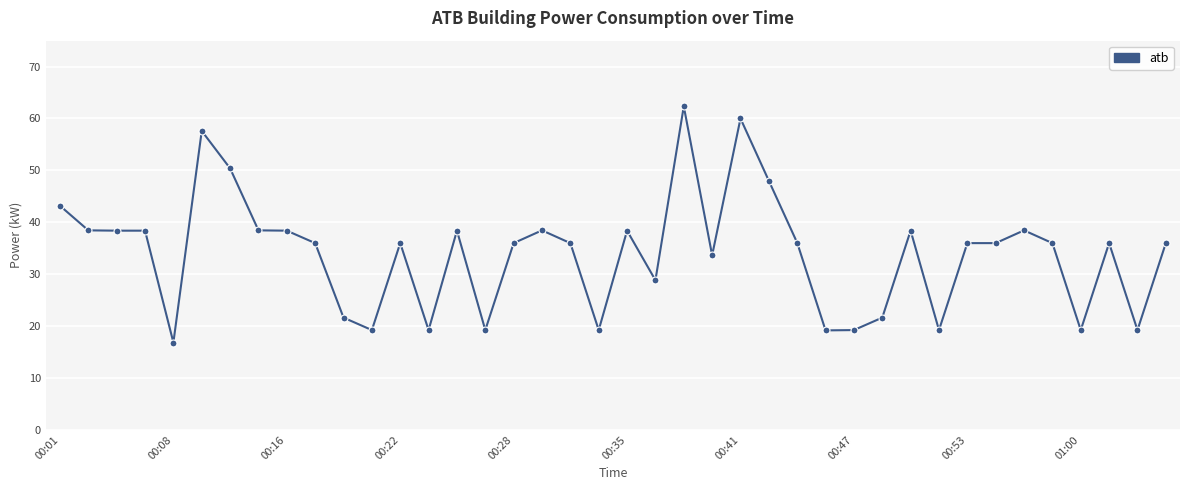

What is the value of the 5th point from the left?

16.8